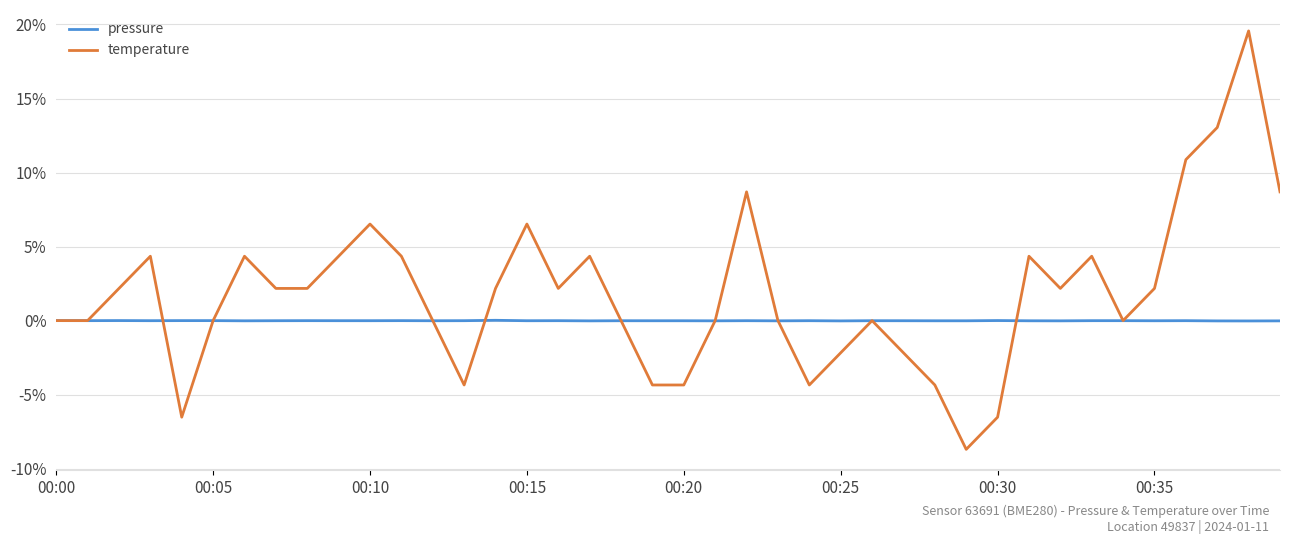

What is the greatest value displayed?

19.6